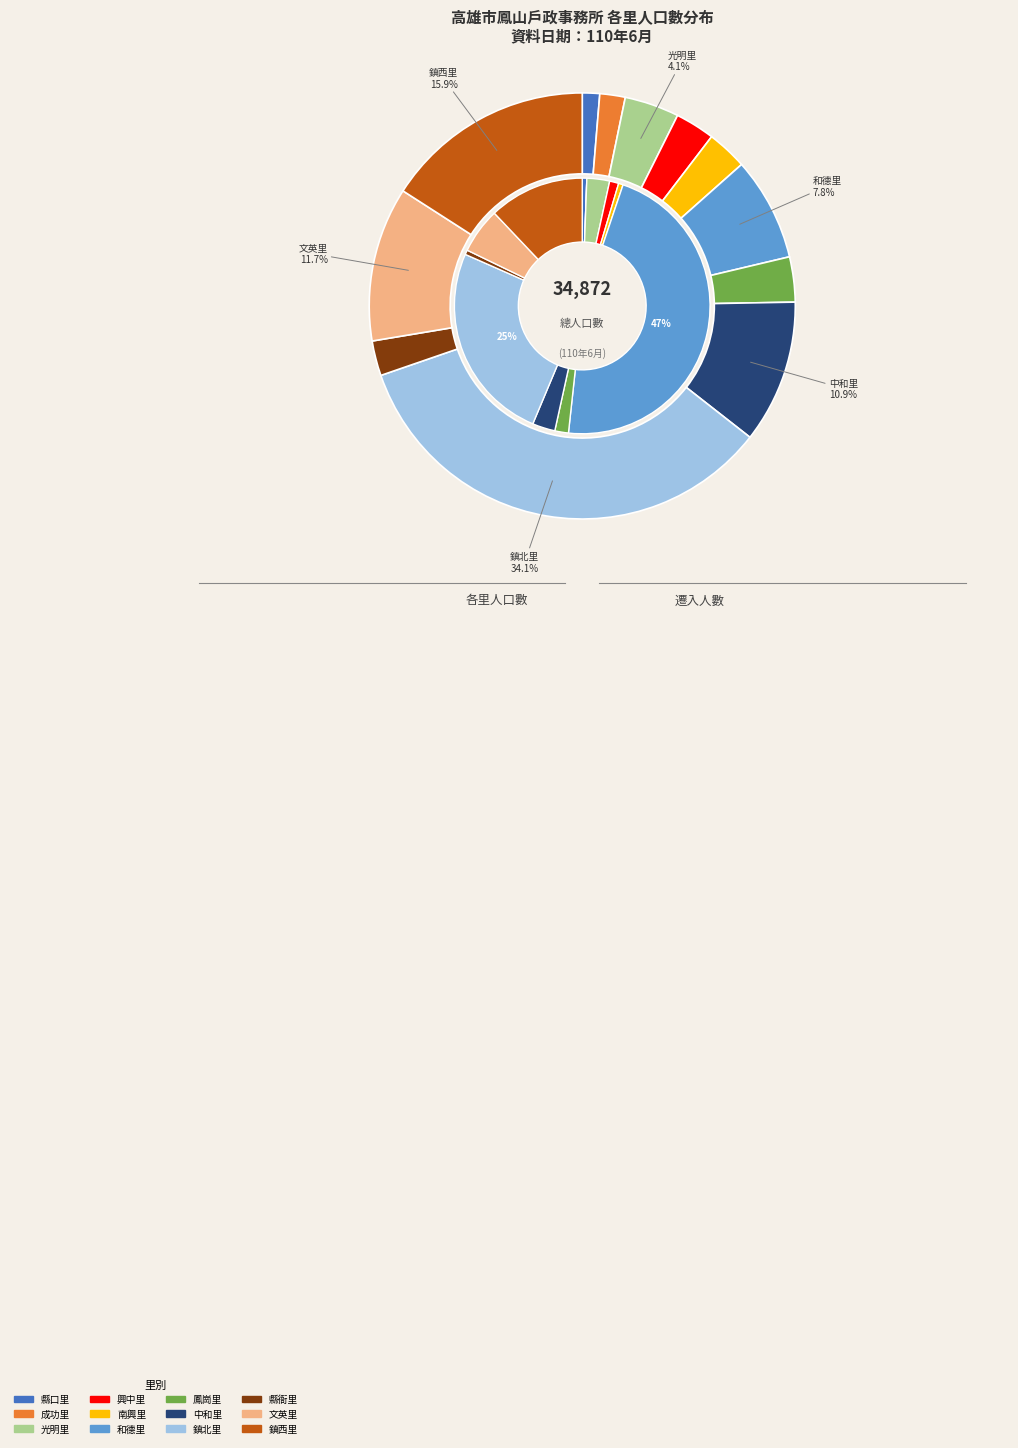

What is the ratio of the value at 縣衙里 to the value at 縣口里?

2.0